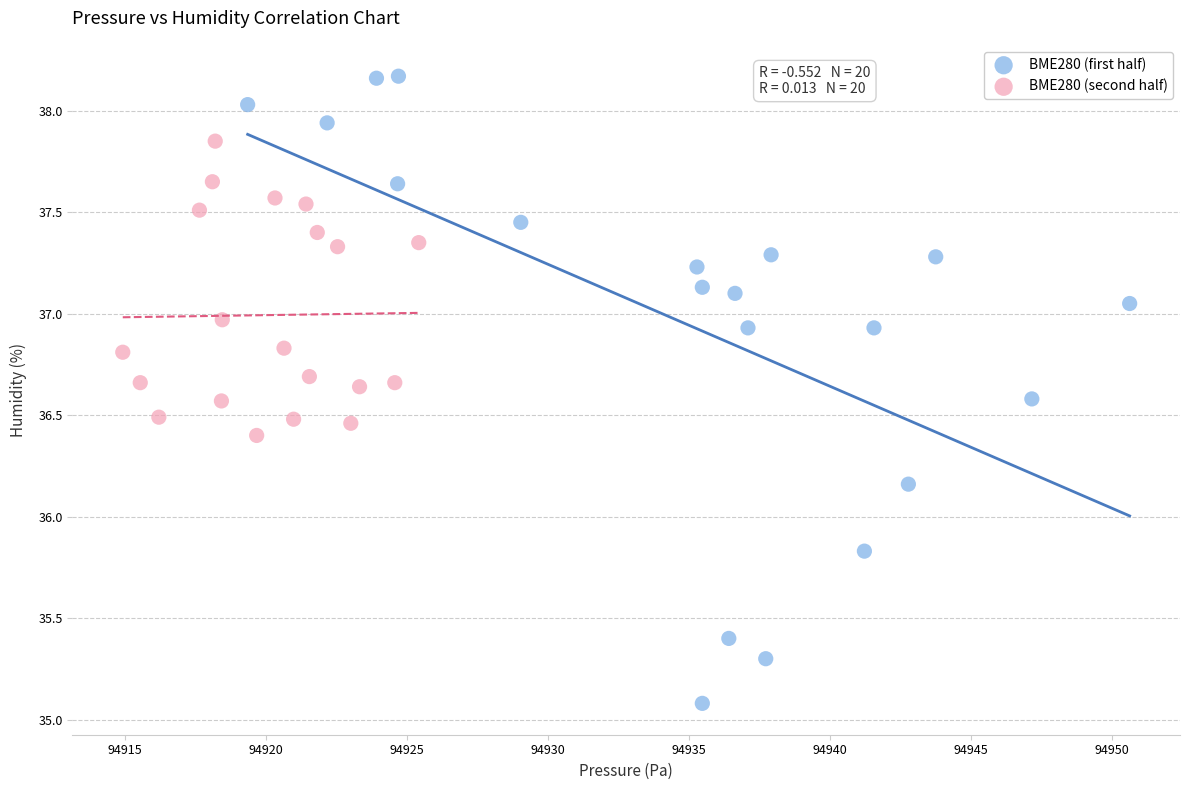

Which series has the largest Y range (max minus min)?

BME280 (first half)